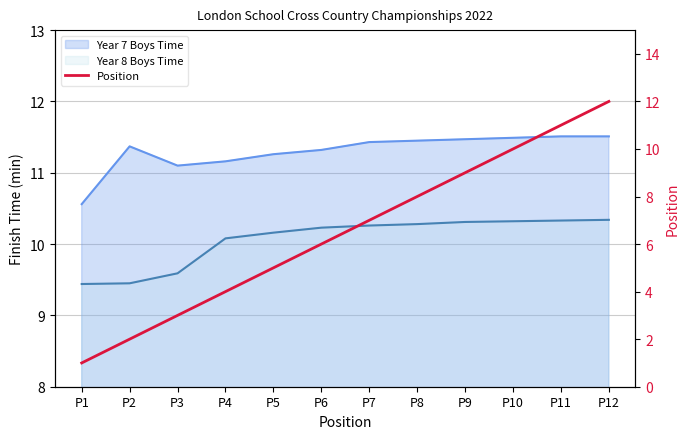

True or false: the data shows 9 at P9.

True